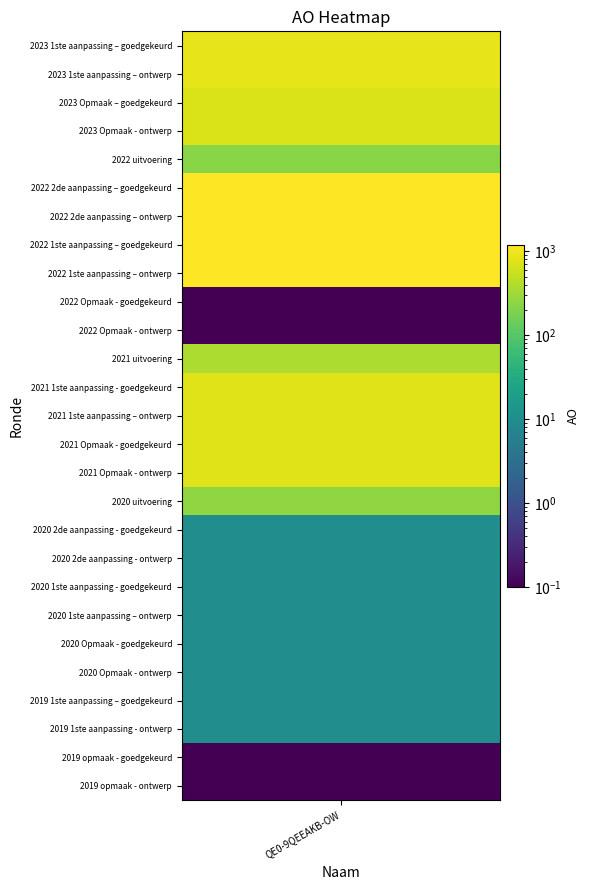

Where does the data first go above 251?

2023 1ste aanpassing – goedgekeurd